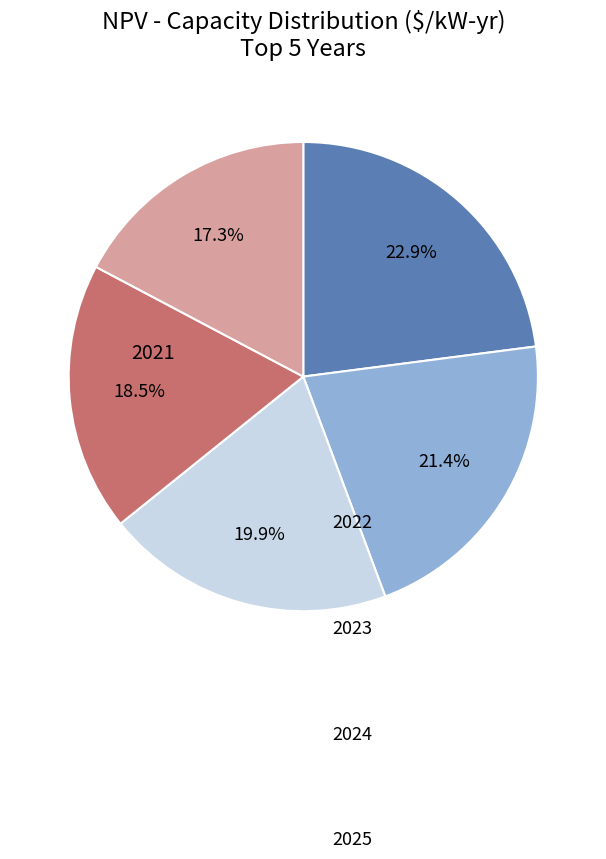

Is there any slice that represents more than half of the pie?

No